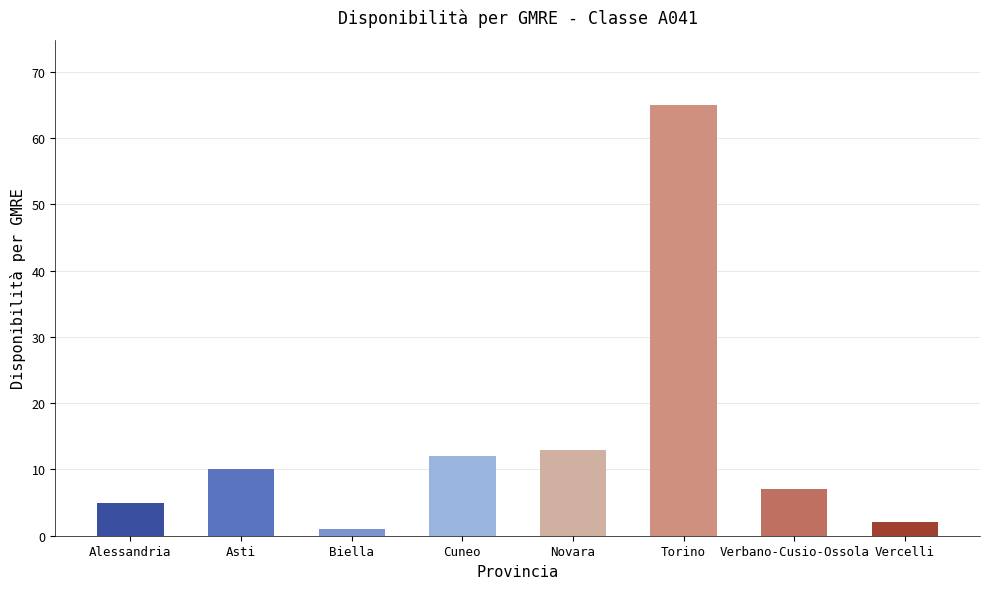

How many bars are there in total?

8